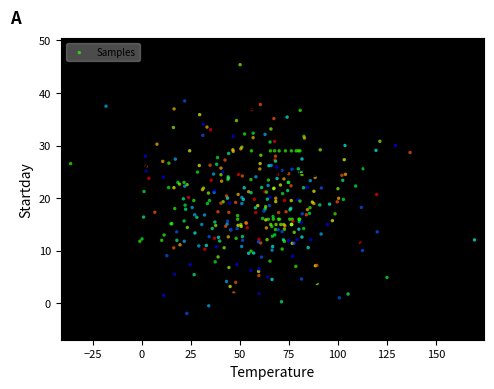

What is the range of X values (max minus min)?

205.9